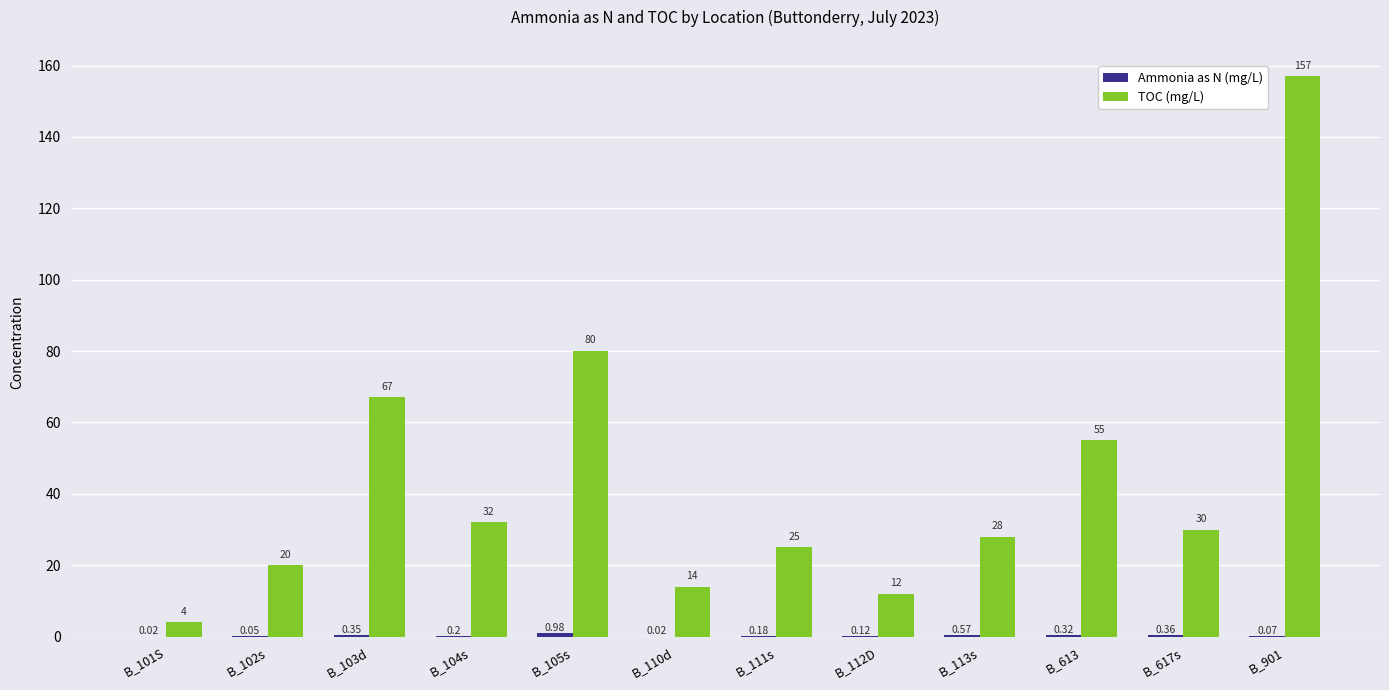

Are the bars grouped side by side (vs. stacked)?

Yes